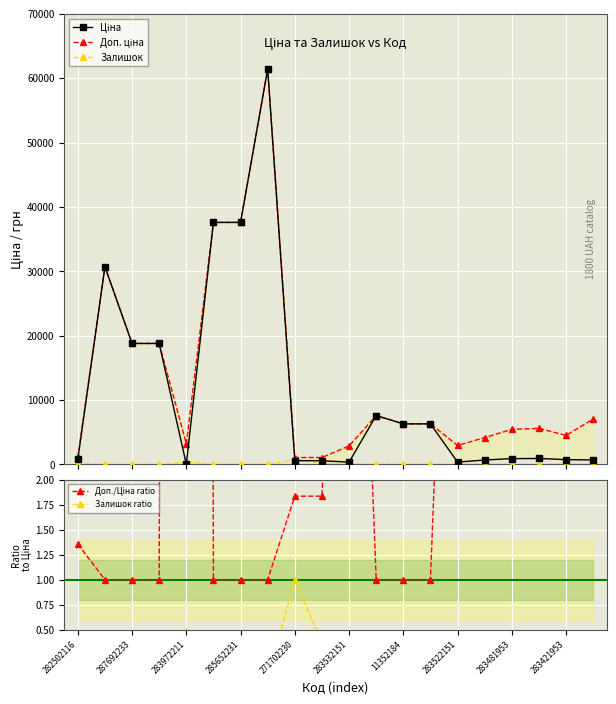

At how many categories does at least one series exceed 6715?

8